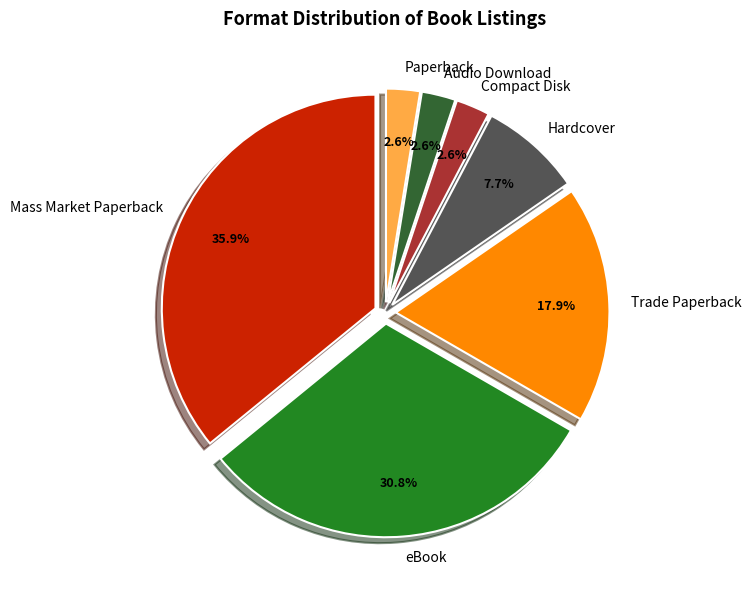

Which slice is the largest?

Mass Market Paperback